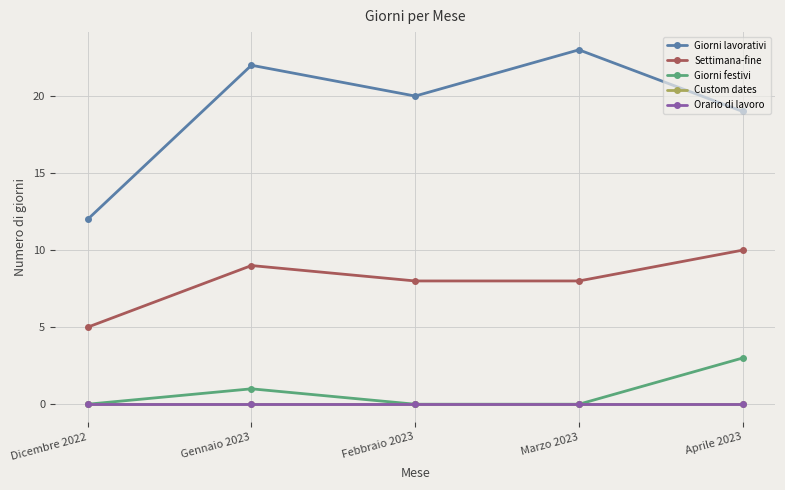

Is this an area chart (filled region under the line)?

No